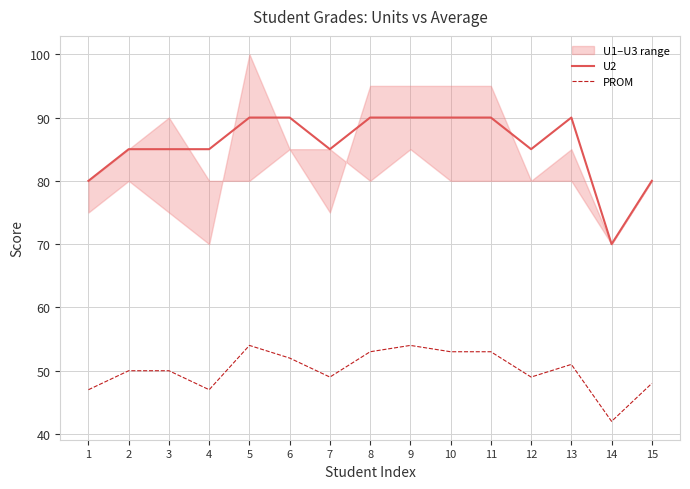

What is the minimum value for U2?

70